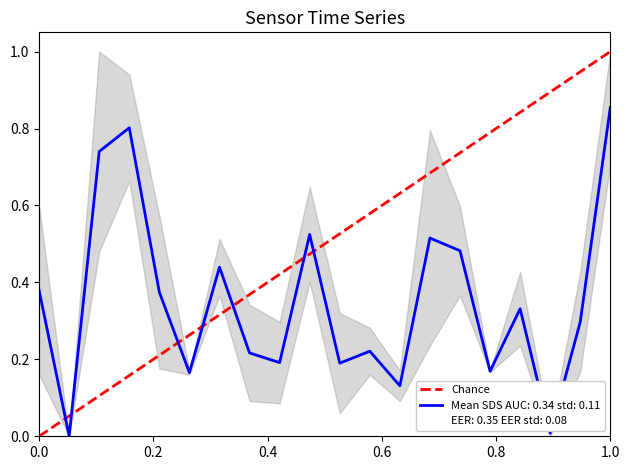

What is the sum of all values?

1